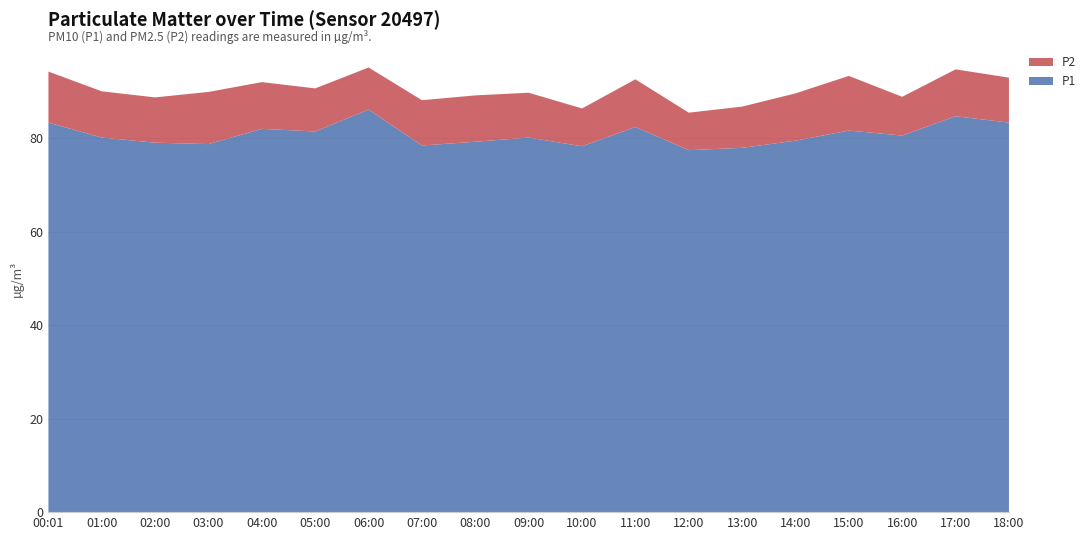

Reading left to right, extract all data points from this chart.

P1: 00:01=83.4	01:00=80.2	02:00=79.1	03:00=78.8	04:00=82.1	05:00=81.5	06:00=86.2	07:00=78.5	08:00=79.3	09:00=80.2	10:00=78.3	11:00=82.5	12:00=77.5	13:00=78.0	14:00=79.5	15:00=81.7	16:00=80.6	17:00=84.8	18:00=83.4
P2: 00:01=10.9	01:00=9.9	02:00=9.7	03:00=11.2	04:00=10.0	05:00=9.2	06:00=9.0	07:00=9.7	08:00=9.9	09:00=9.6	10:00=8.1	11:00=10.2	12:00=8.0	13:00=8.8	14:00=10.1	15:00=11.7	16:00=8.3	17:00=10.0	18:00=9.6